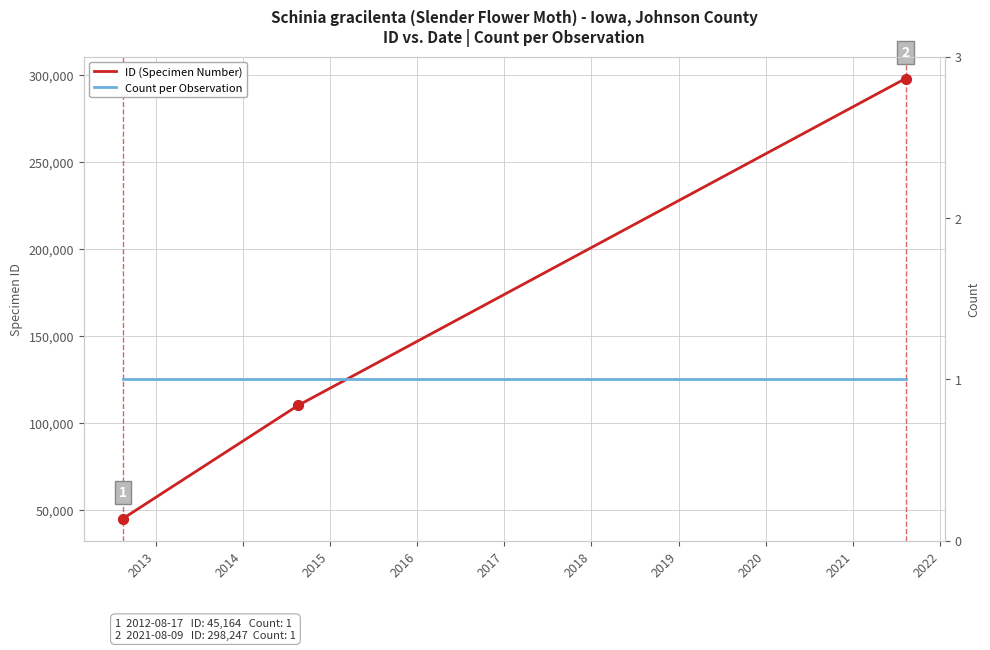

At how many categories does at least one series exceed 123989?

1